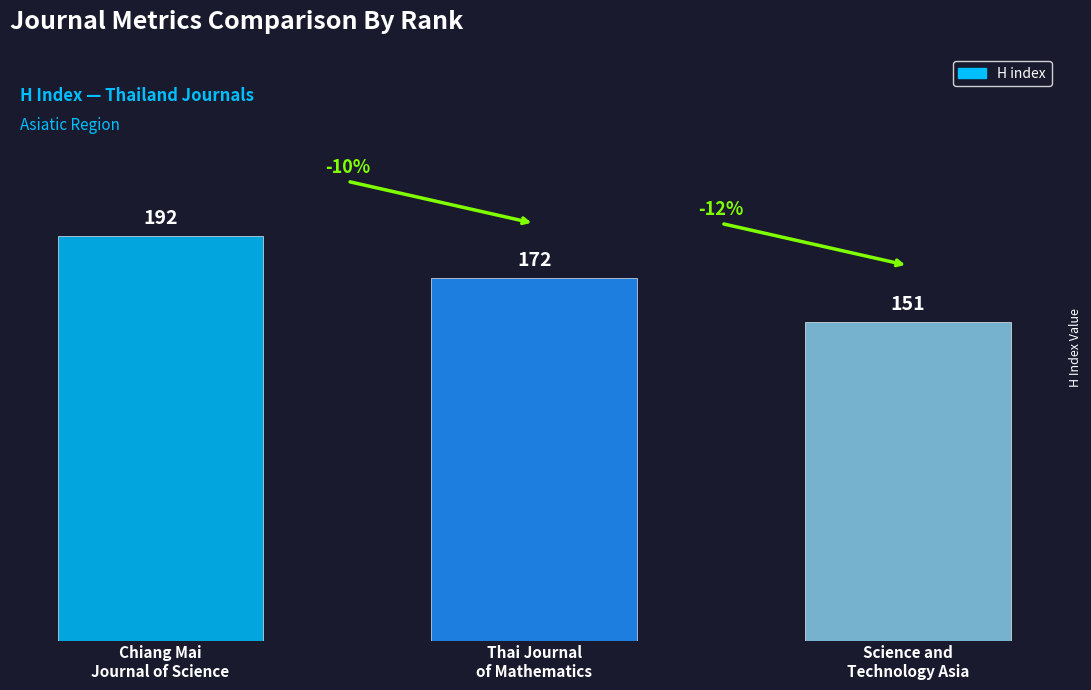

What is the minimum value shown in the chart?

151